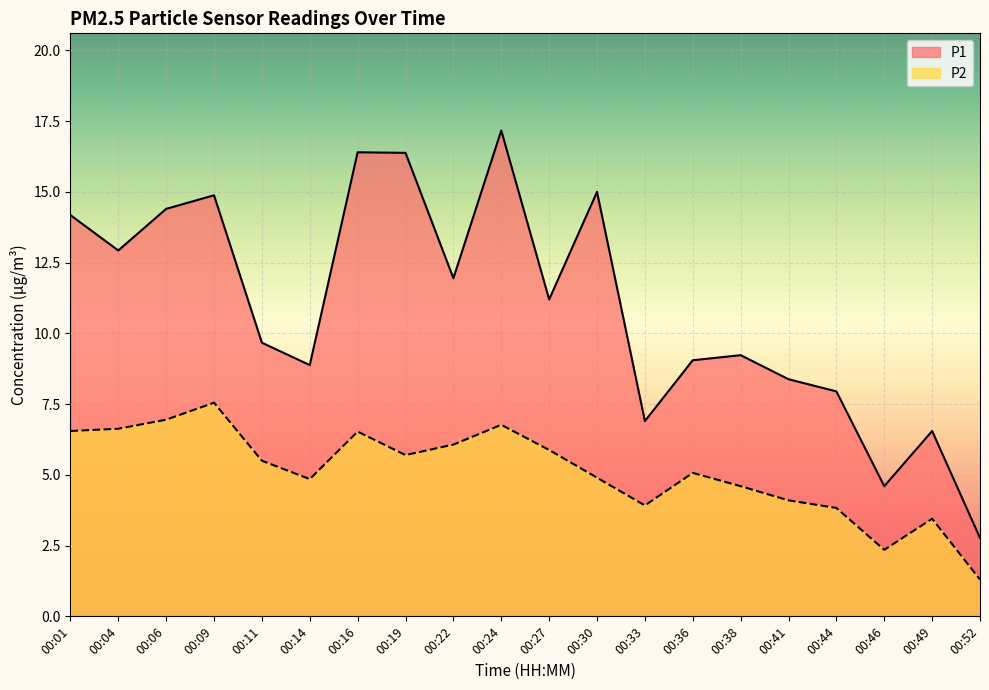

What is the maximum value for P2?

7.5